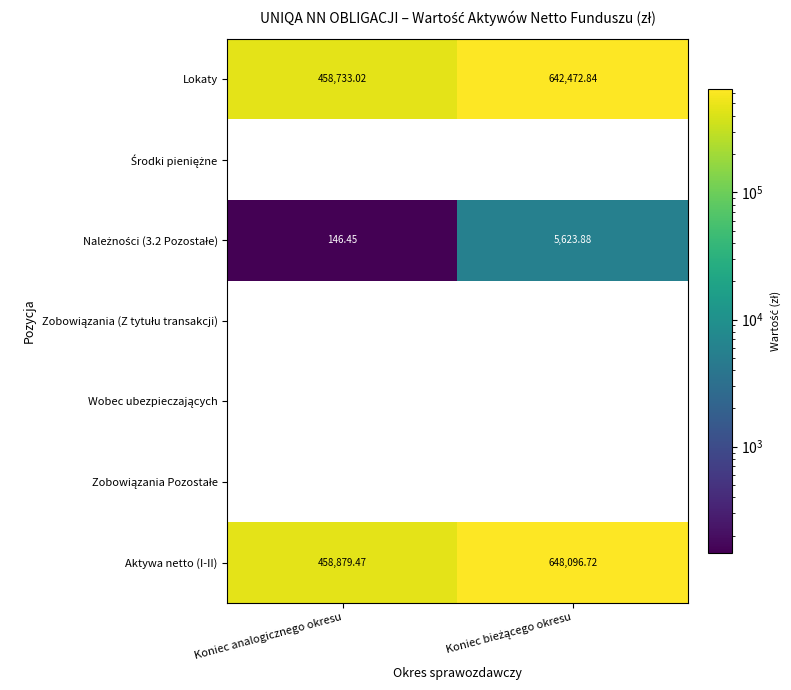

What is the difference between the maximum and minimum values in the Aktywa netto (I-II) series?

189217.2